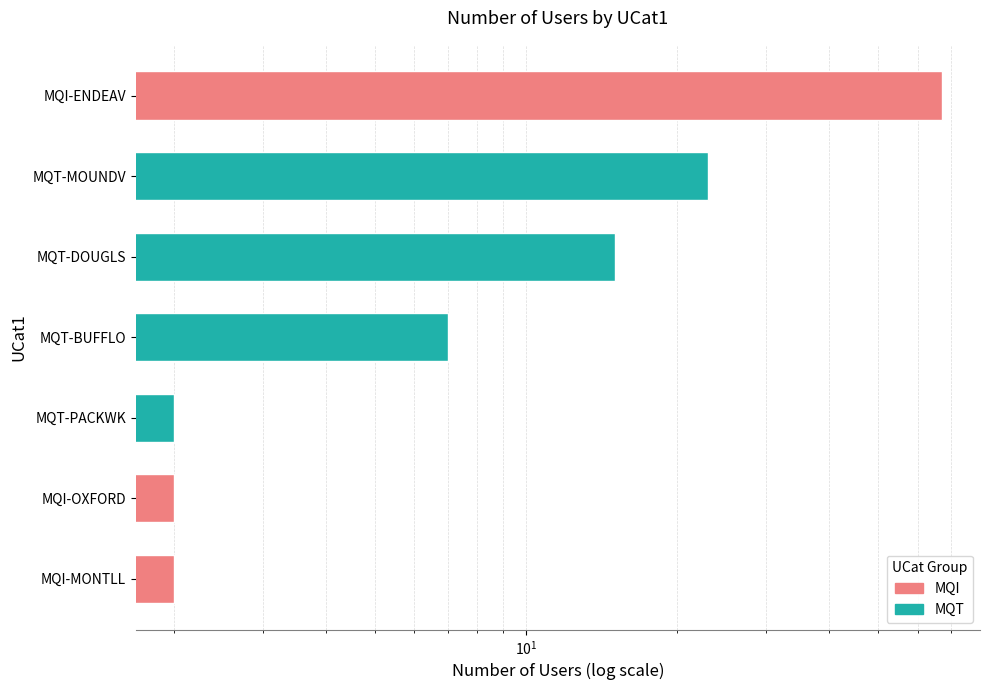

How many bars are there in total?

7